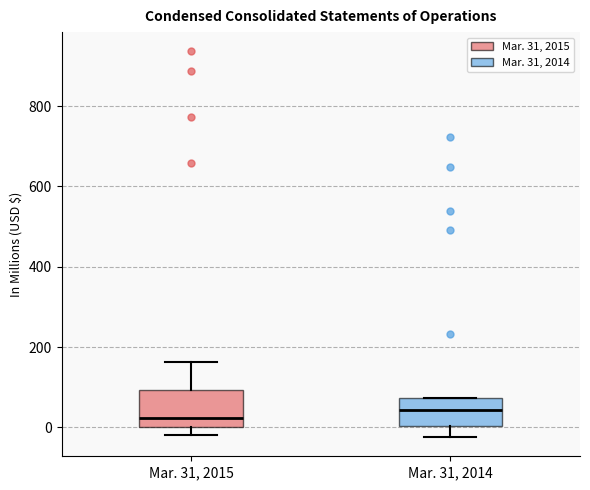

Where does the lower whisker of the box for Mar. 31, 2014 end on the y-axis? The values are not printed on the chart, so give them approximately, as read against the axis.

-20